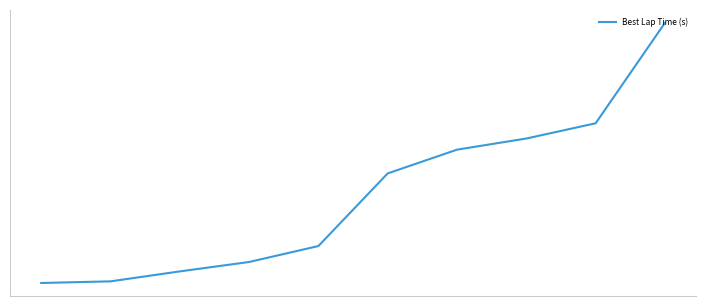

What is the maximum value shown in the chart?

51.9